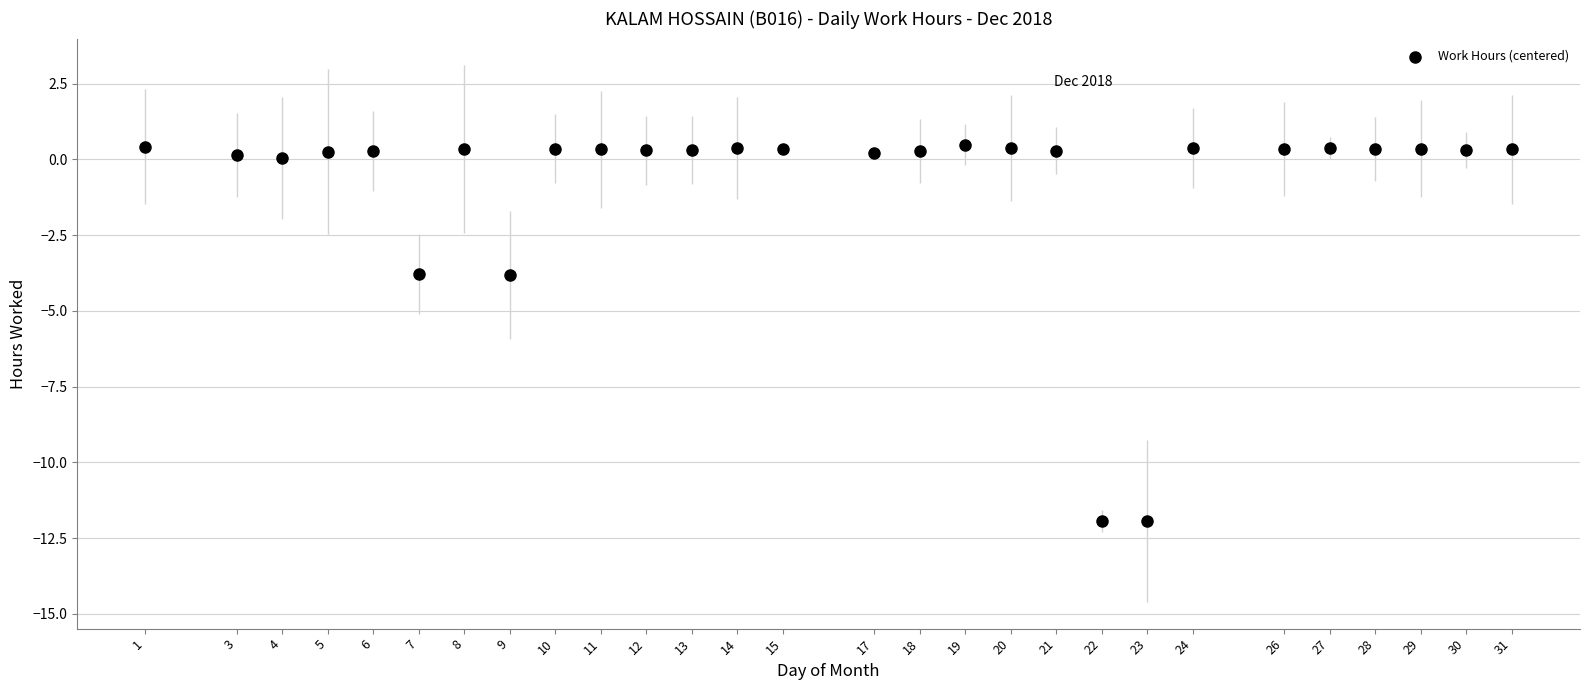

What is the range of X values (max minus min)?

30.0